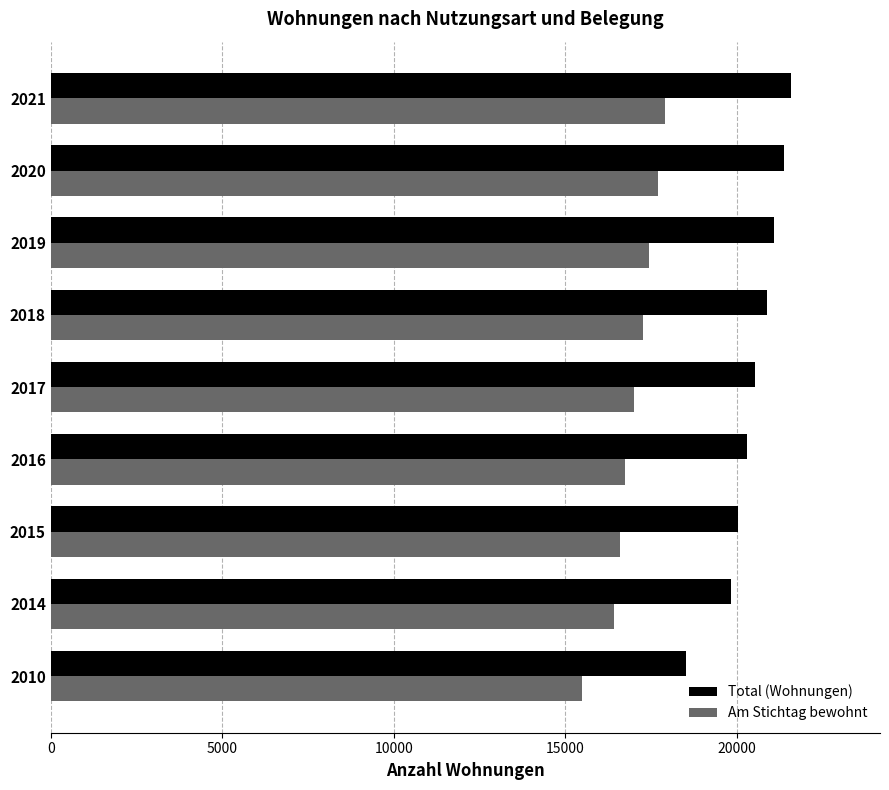

At which category is the sum across all series the highest?

2021